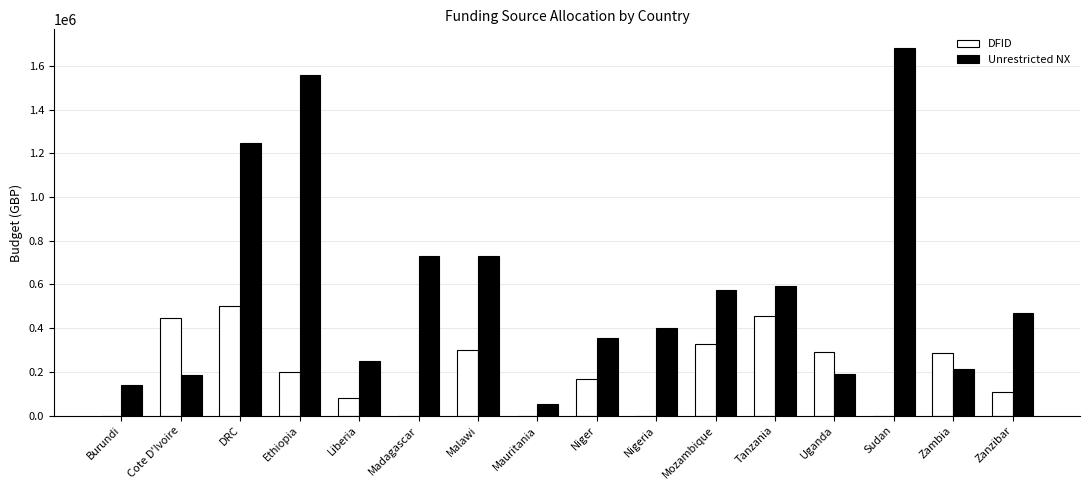

The Unrestricted NX series shows 1682520.0 at Sudan. True or false?

True